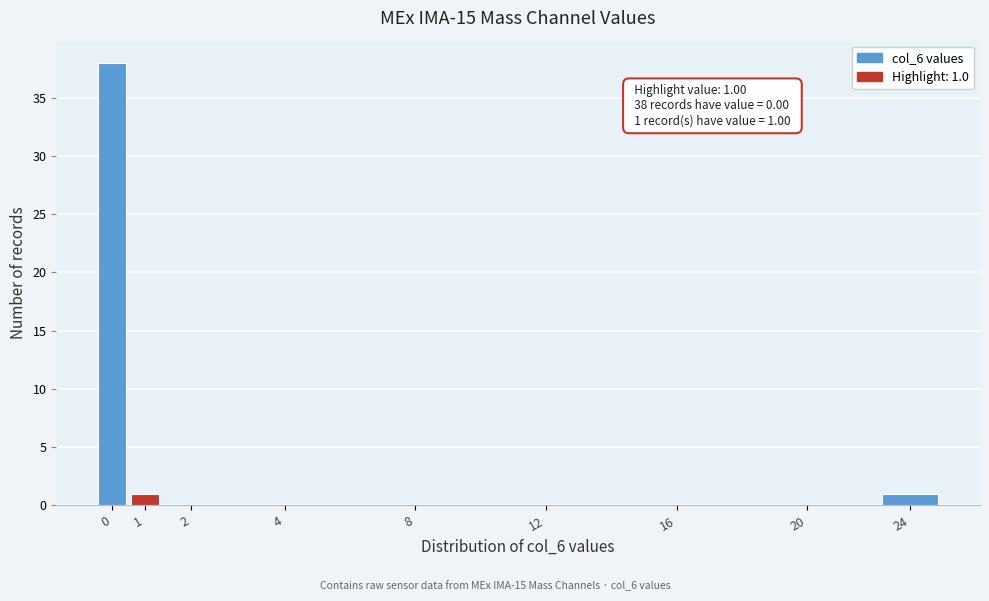

Reading right to left, transcribe all the data shown in this chart.

24=1	20=0	16=0	12=0	8=0	4=0	2=0	1=1	0=38